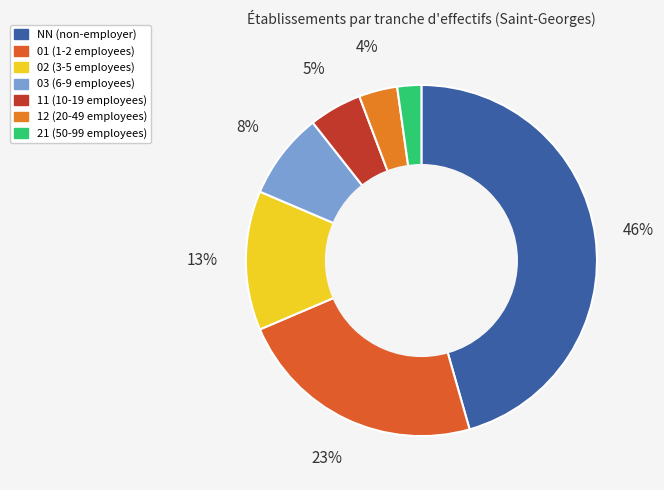

Count the number of slices in the pie.

7